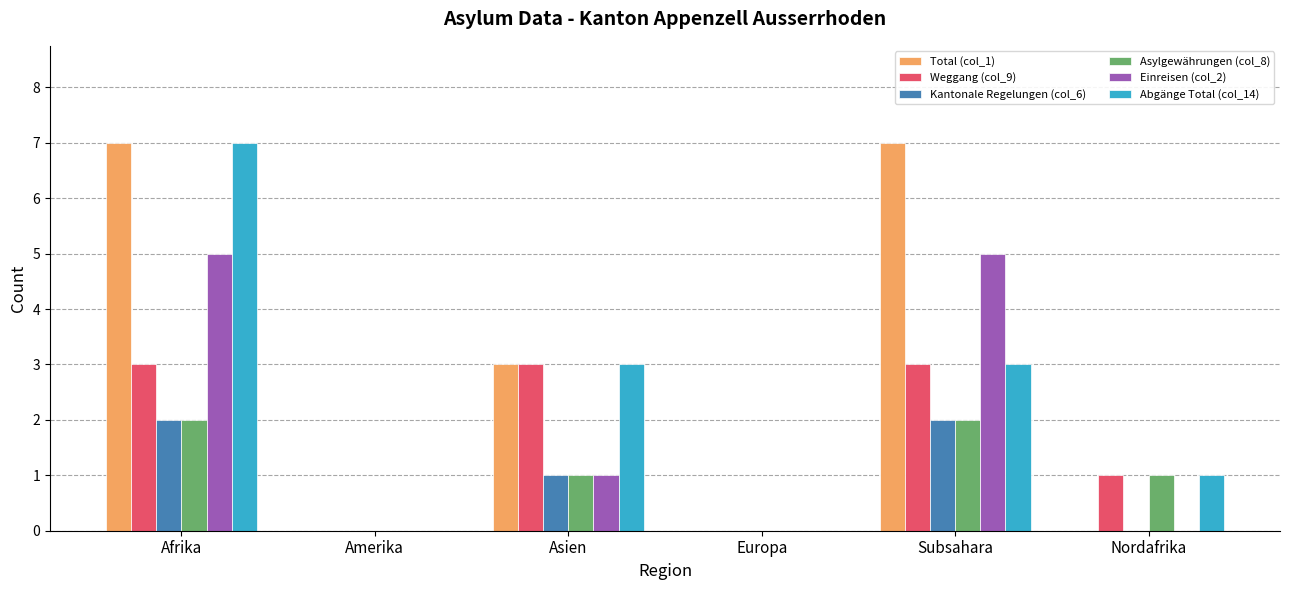

What is the maximum value for Weggang (col_9)?

3